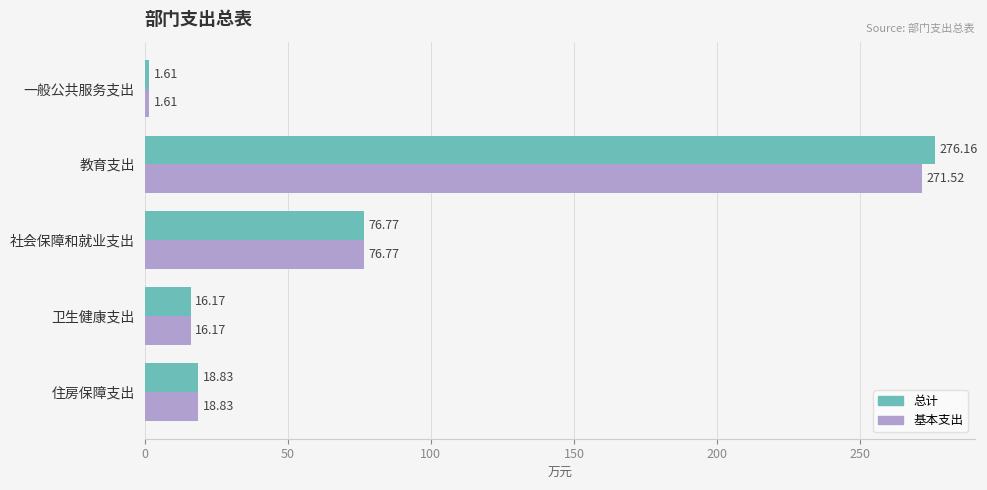

How many data points does each series have?

5